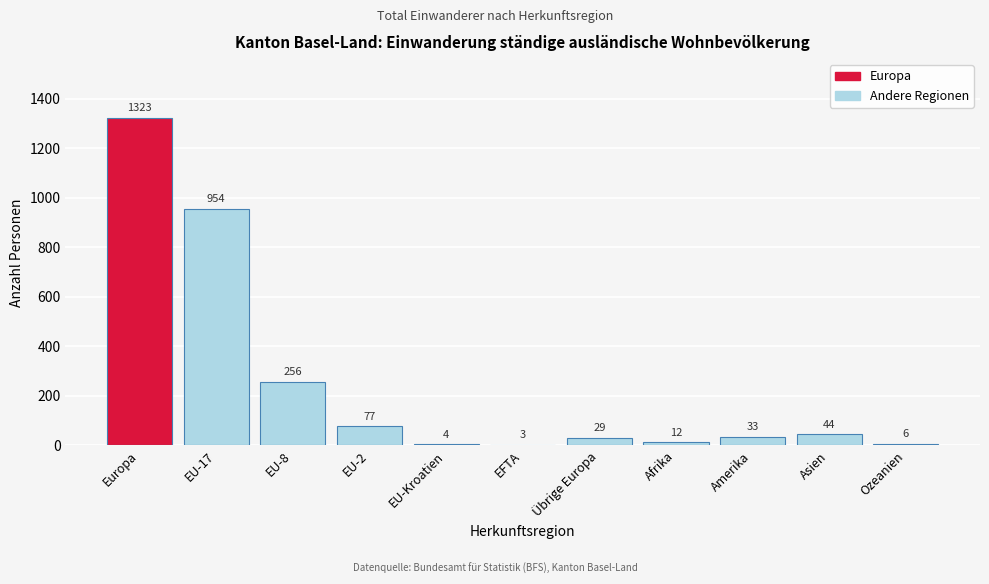

Reading left to right, list all the values displayed in this chart.

Europa=1323	EU-17=954	EU-8=256	EU-2=77	EU-Kroatien=4	EFTA=3	Übrige Europa=29	Afrika=12	Amerika=33	Asien=44	Ozeanien=6